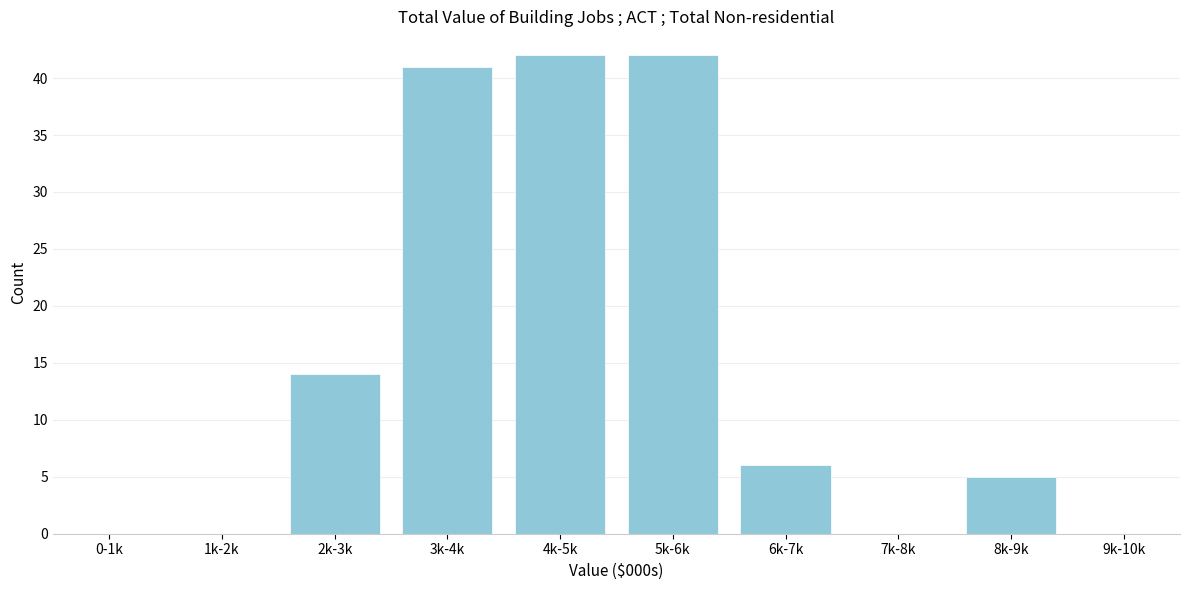

Reading left to right, extract all data points from this chart.

0-1k=0	1k-2k=0	2k-3k=14	3k-4k=41	4k-5k=42	5k-6k=42	6k-7k=6	7k-8k=0	8k-9k=5	9k-10k=0